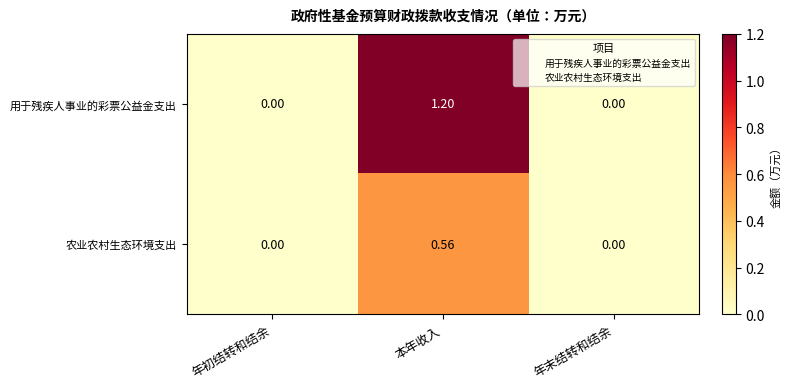

Which series has the widest spread of values?

用于残疾人事业的彩票公益金支出